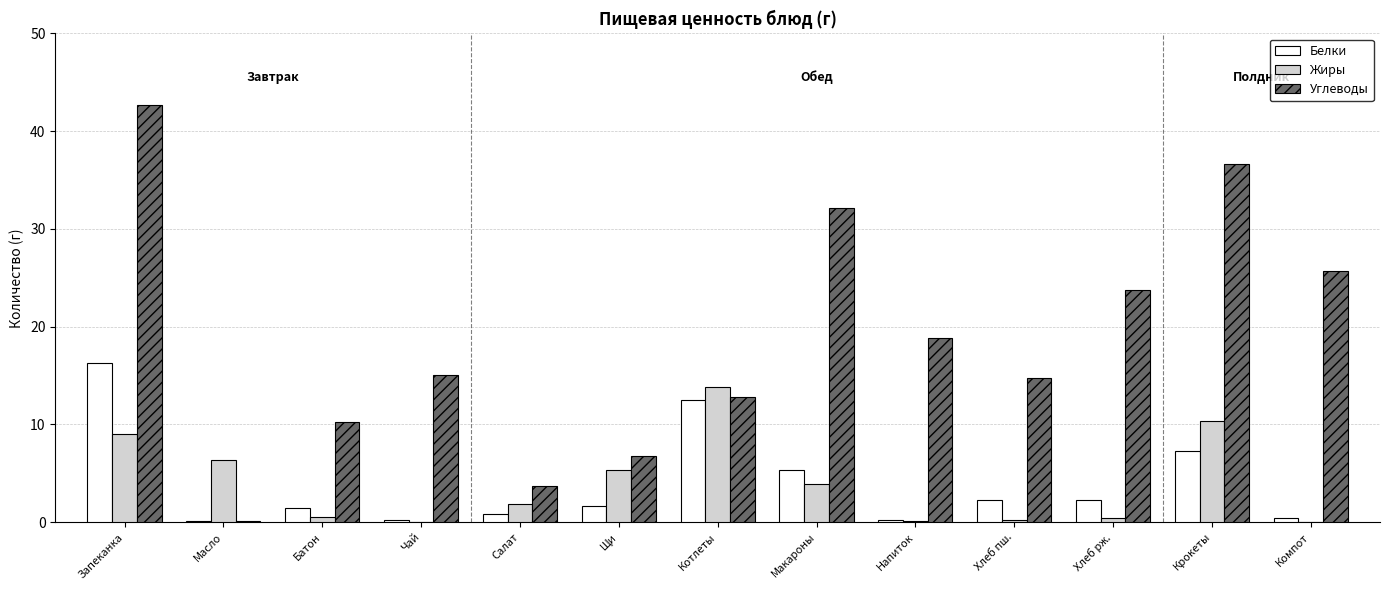

Which series has the widest spread of values?

Углеводы